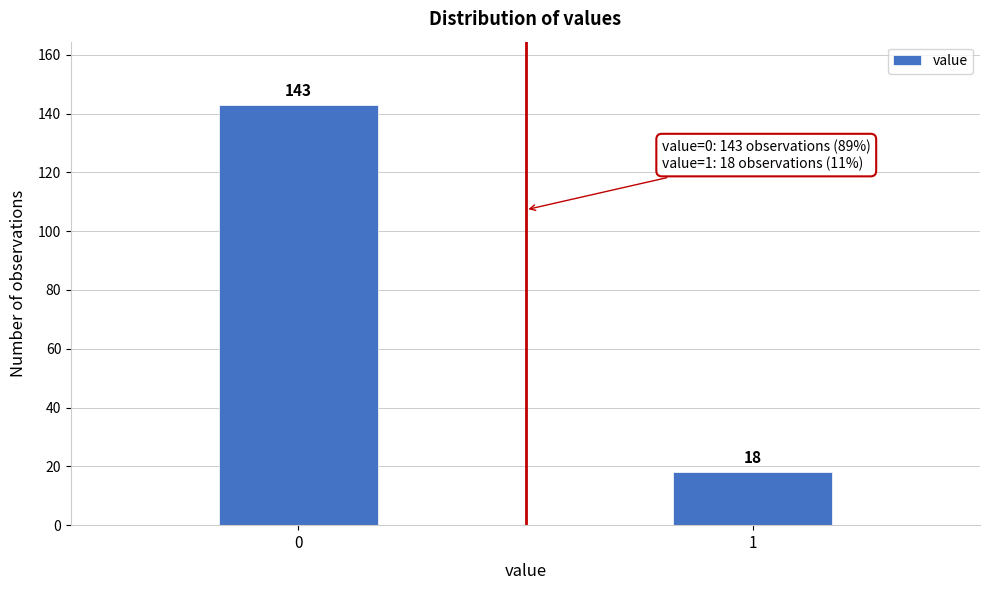

Reading right to left, extract all data points from this chart.

1=18	0=143